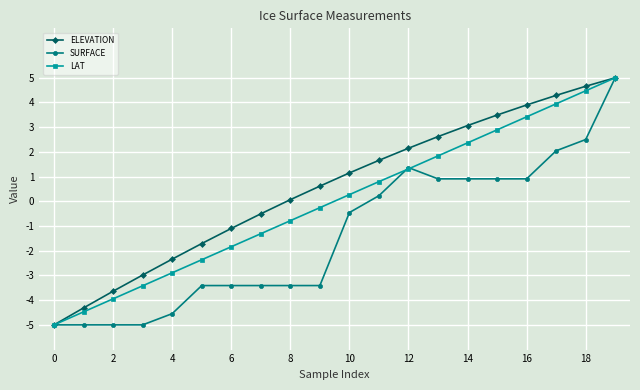

True or false: ELEVATION has more than 0 points higher than both neighbors.

False